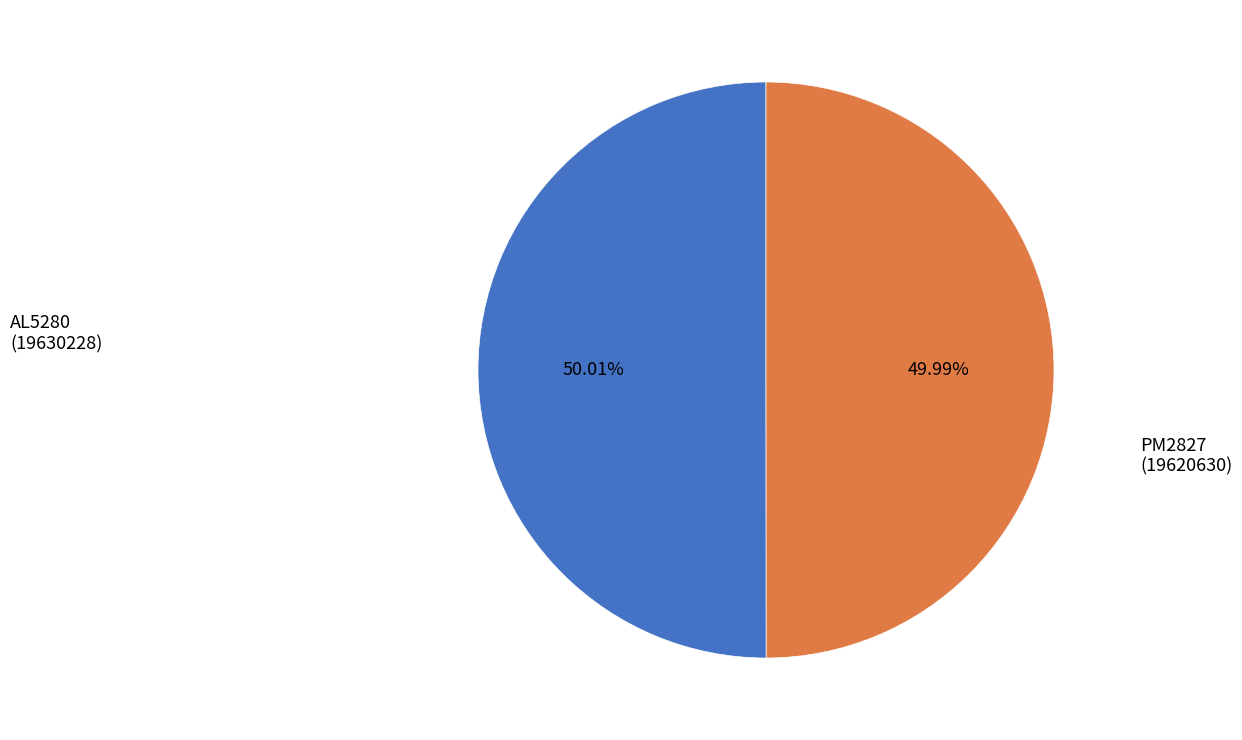

What is the ratio of the value at PM2827 to the value at AL5280?

1.0